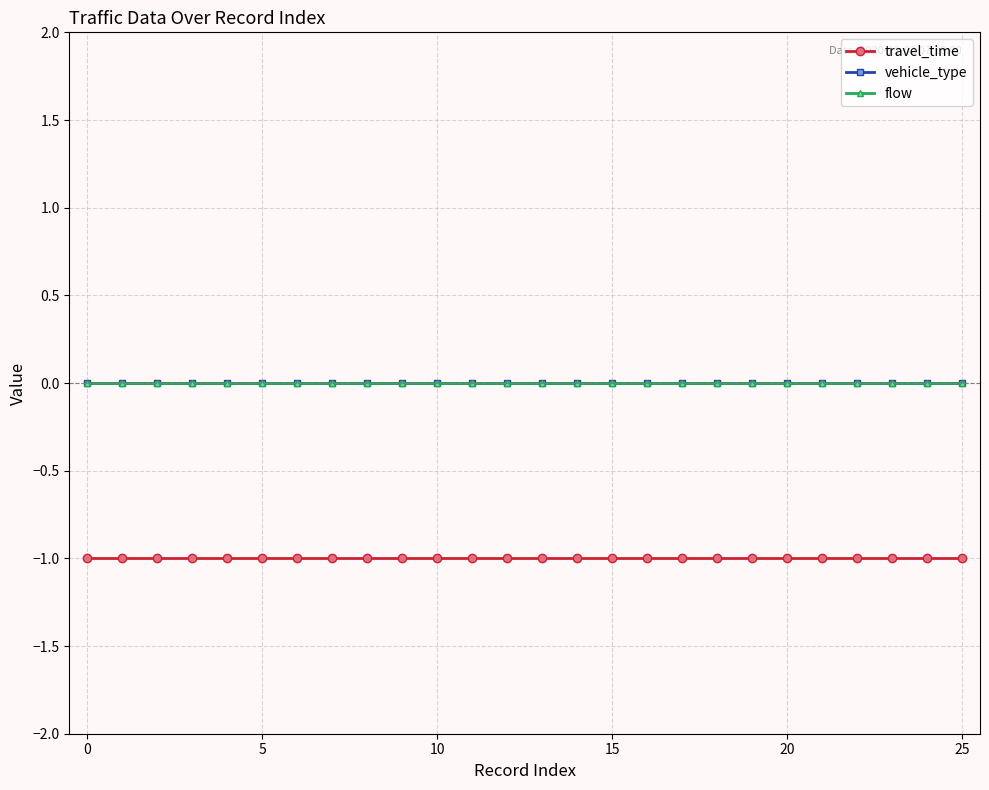

Does the chart have visible grid lines?

Yes